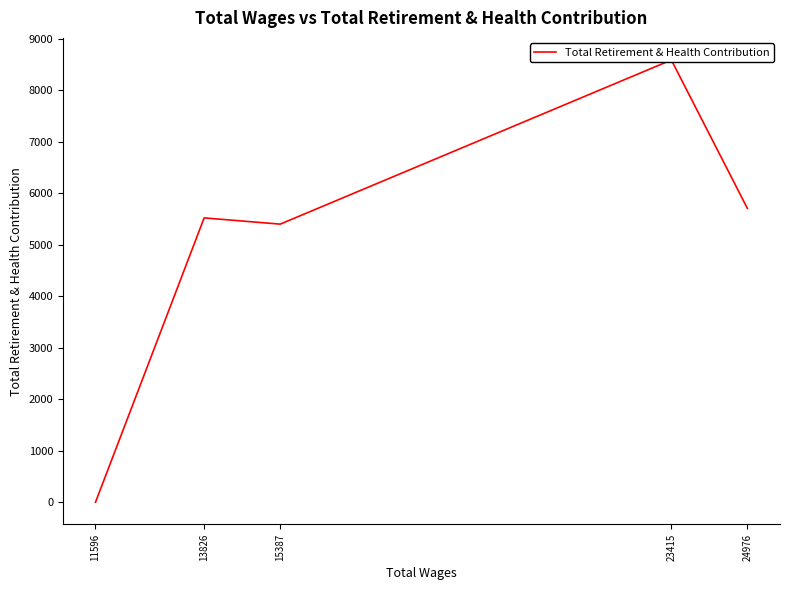

What value does the data have at 13826, to the nearest 50?

5500